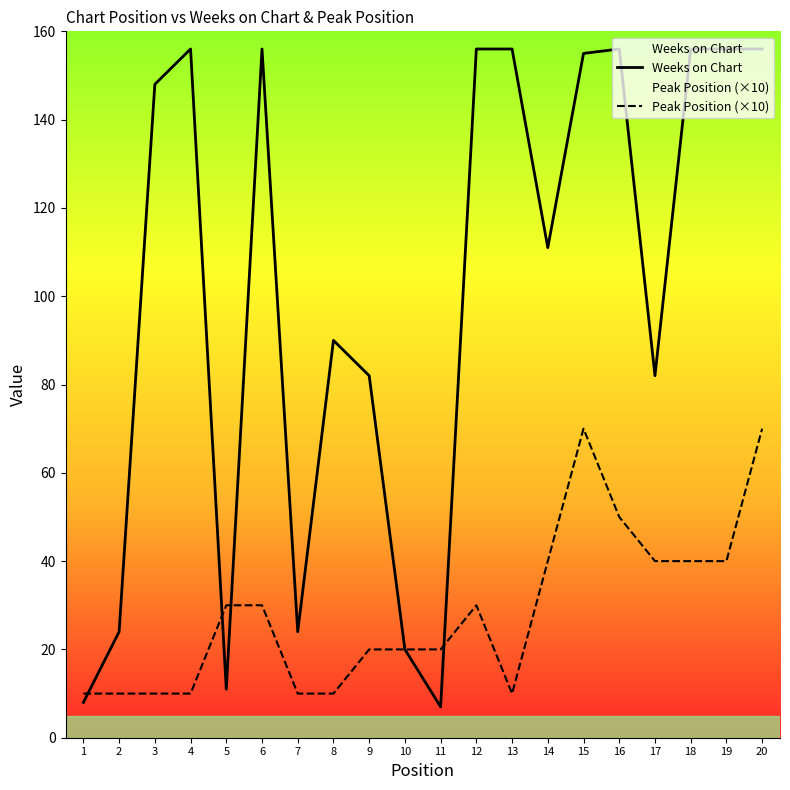

Rank the series by their average value, from lowest to highest.

Peak Position (×10), Weeks on Chart